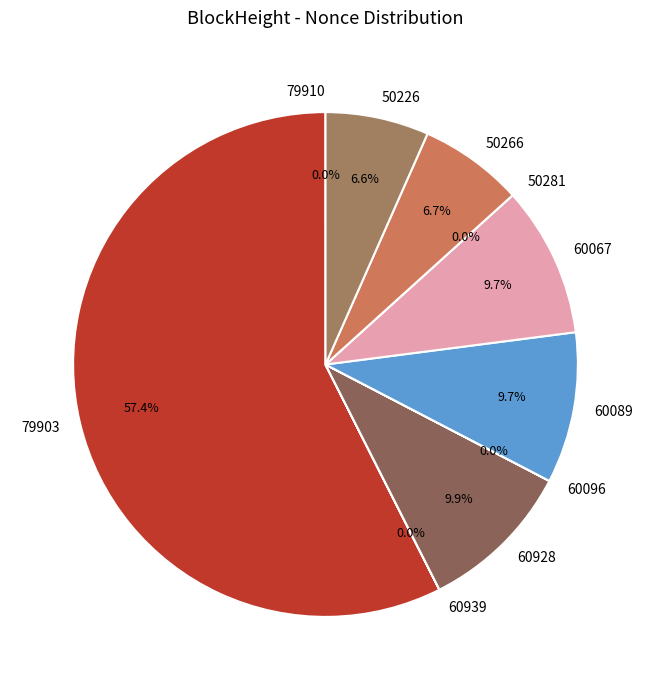

How many segments does this pie chart have?

10